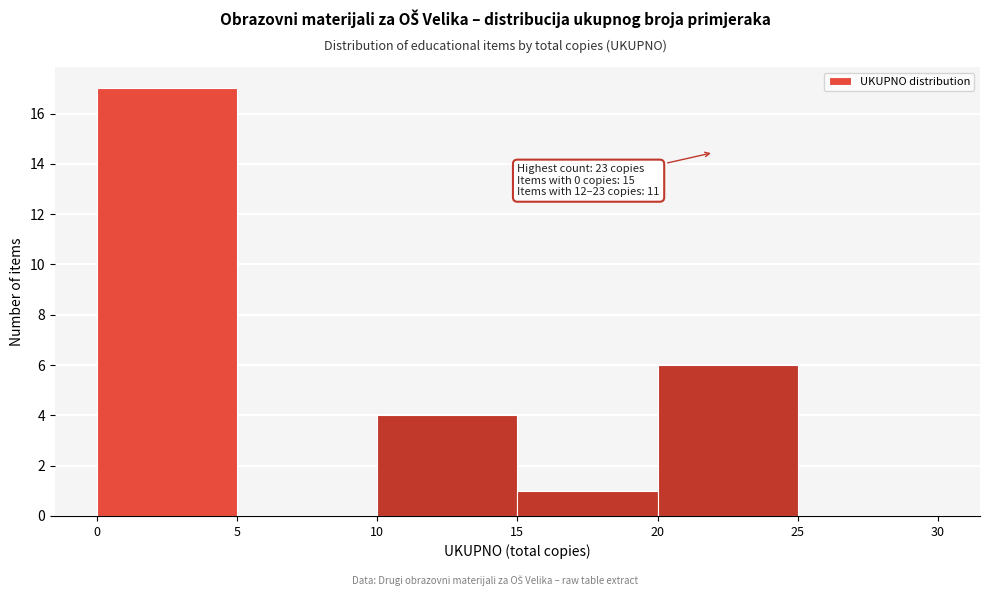

Over which range of the x-axis is the bar tallest?

0 to 5